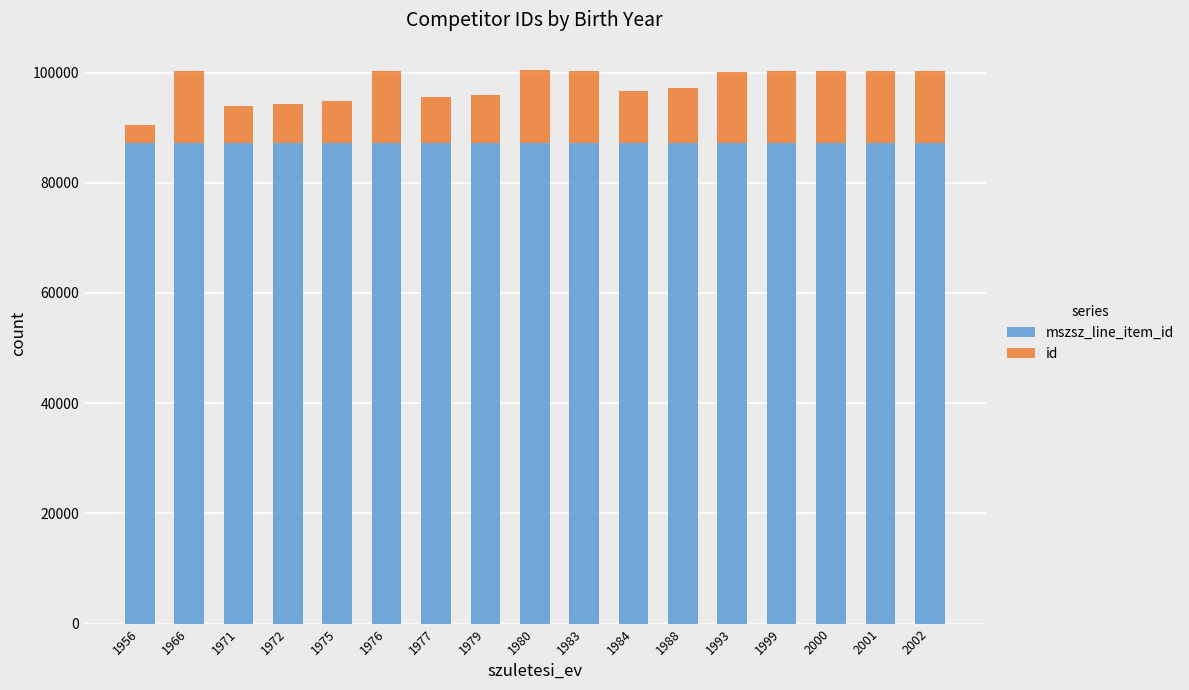

What is the sum of all id values?

177834